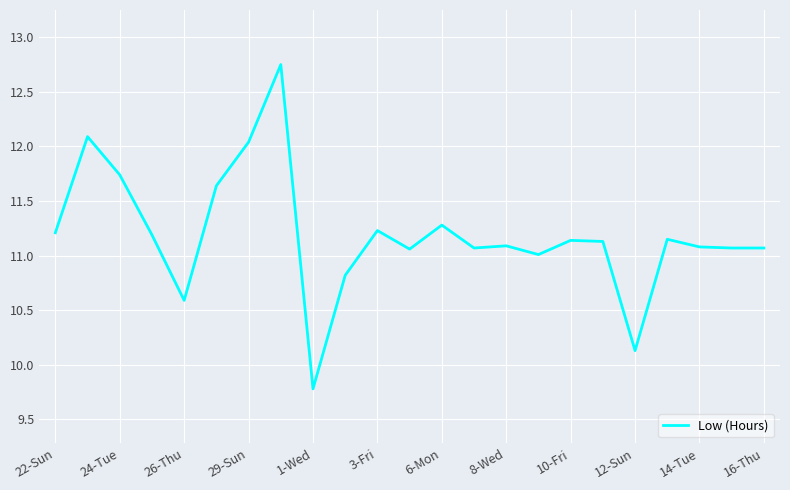

What is the minimum value shown in the chart?

9.8